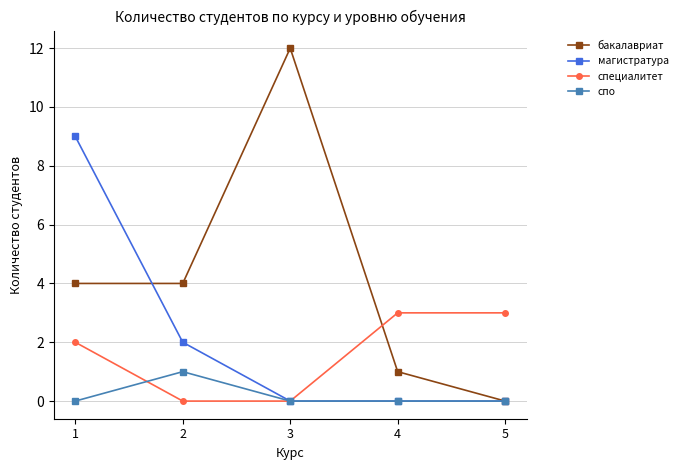

What is the sum of all бакалавриат values?

21